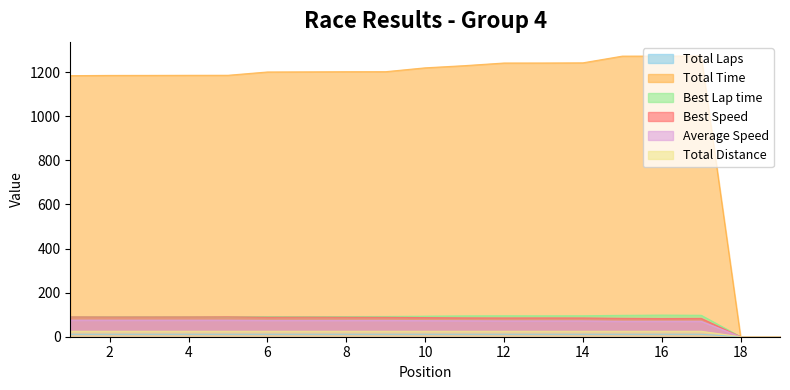

True or false: Total Time and Total Distance cross at least once.

False